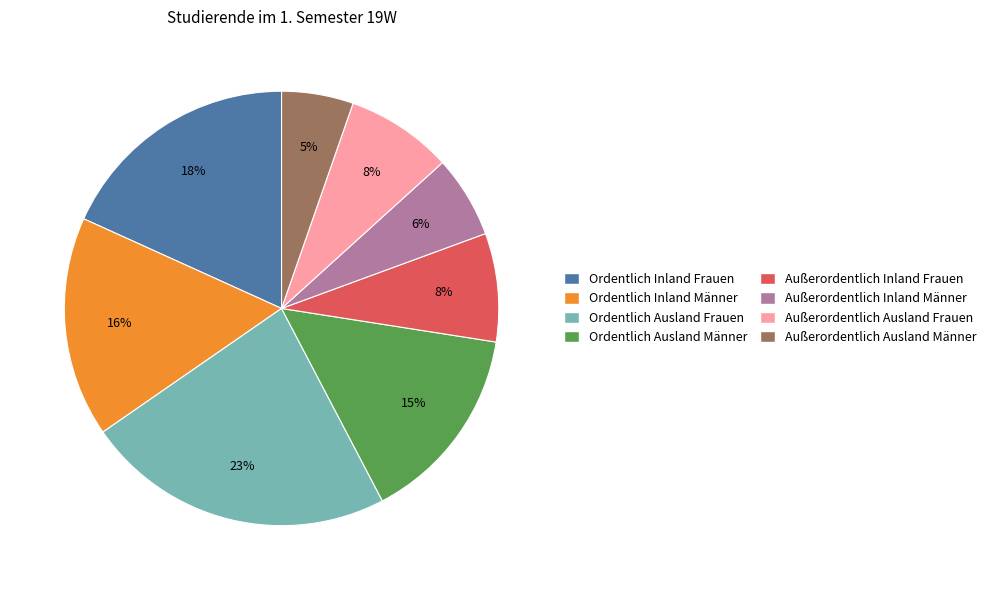

To the nearest percent, what is the average slice percentage?

12%